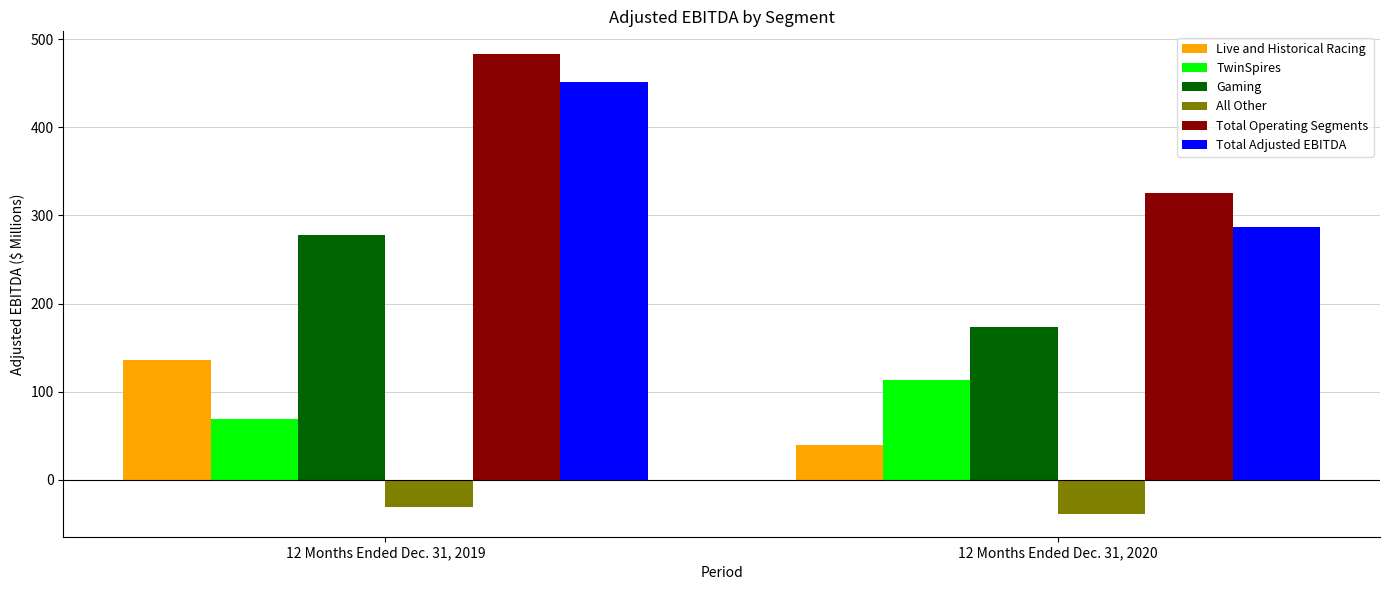

What is the difference between the Live and Historical Racing values at 12 Months Ended Dec. 31, 2020 and 12 Months Ended Dec. 31, 2019?

96.5